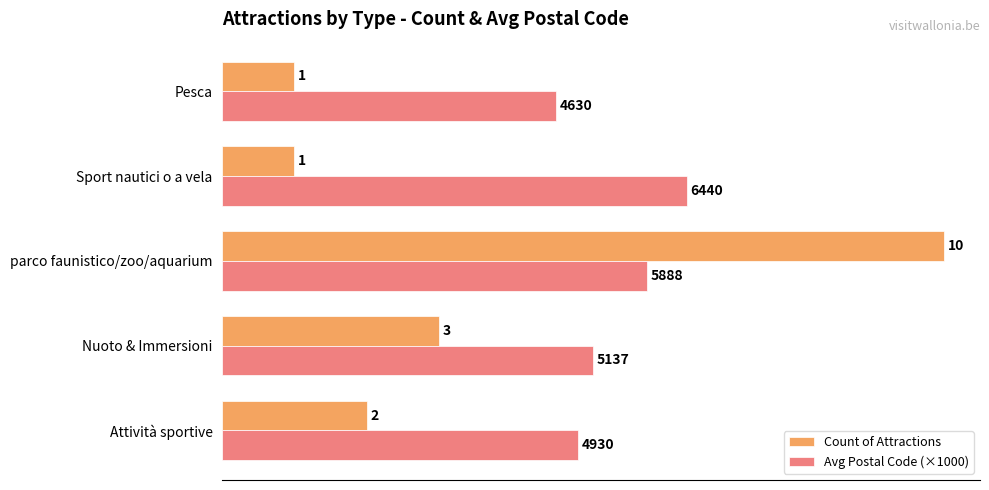

Where is Count of Attractions nearest to the value 5?

Nuoto & Immersioni